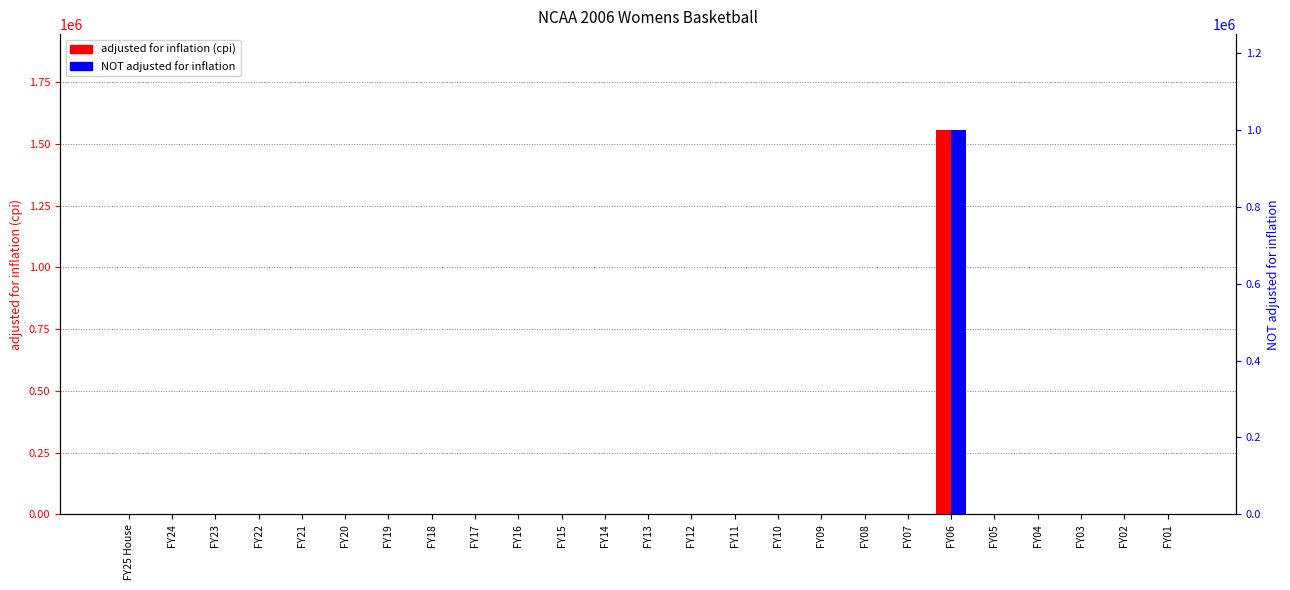

Which category has the highest value in the adjusted for inflation (cpi) series?

FY06